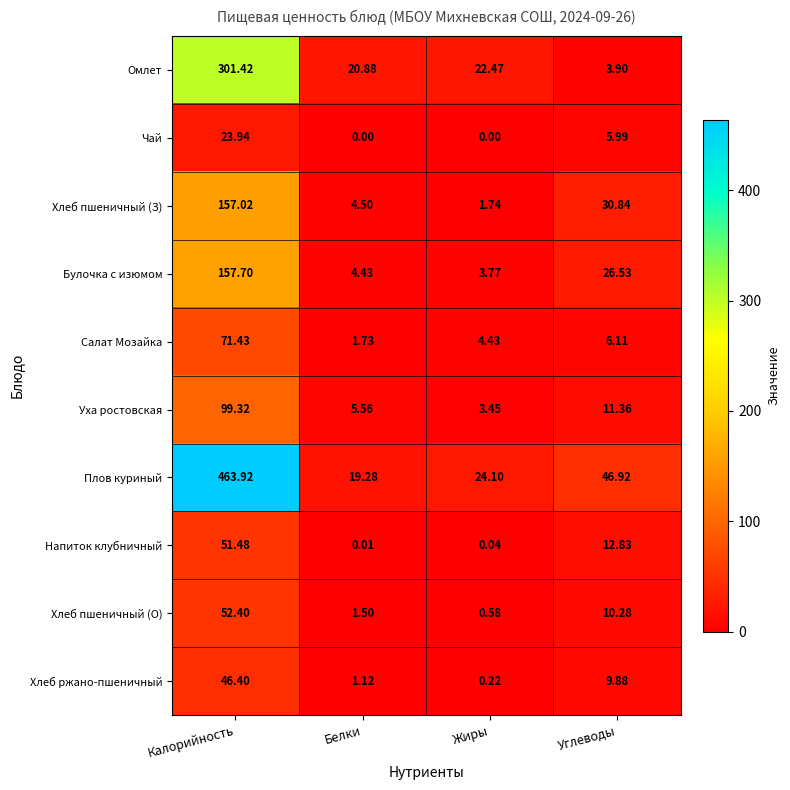

Rank the categories by Булочка с изюмом value from lowest to highest.

Жиры, Белки, Углеводы, Калорийность